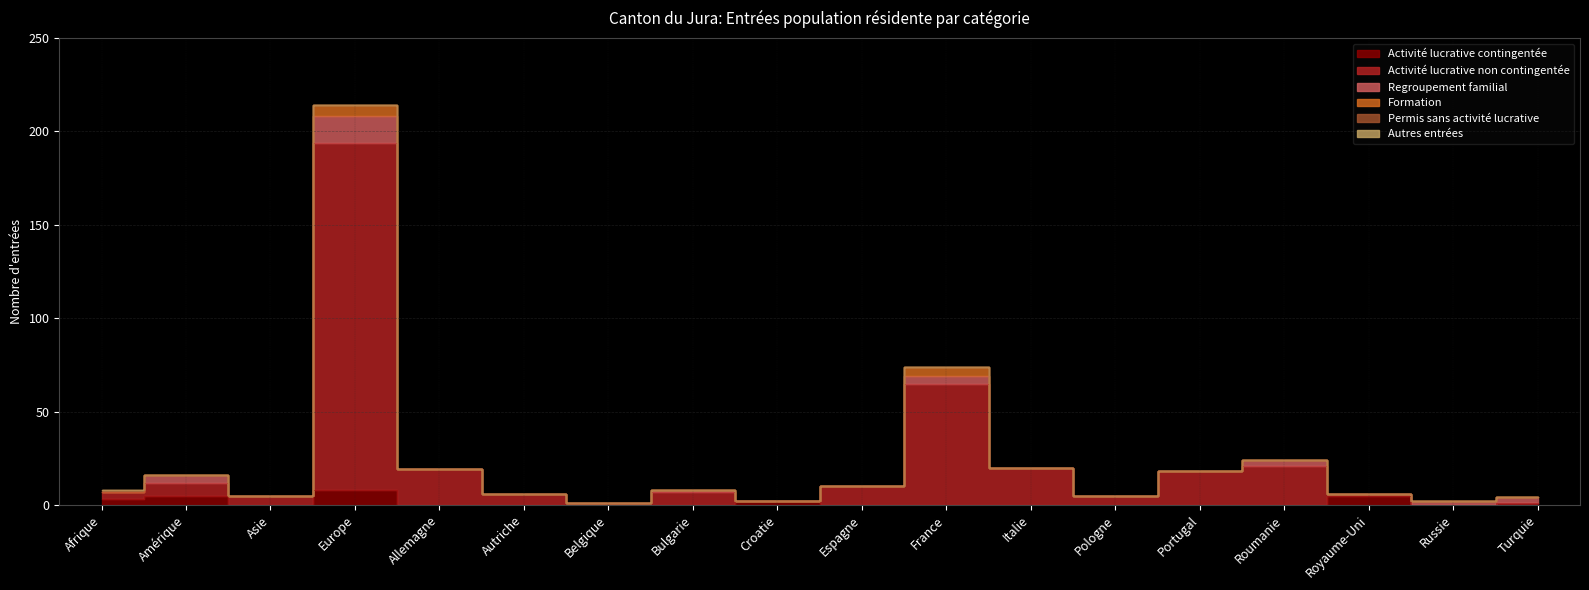

Rank the categories by Regroupement familial value from lowest to highest.

Afrique, Asie, Allemagne, Autriche, Belgique, Croatie, Espagne, Italie, Pologne, Portugal, Royaume-Uni, Bulgarie, Russie, Roumanie, Turquie, Amérique, France, Europe